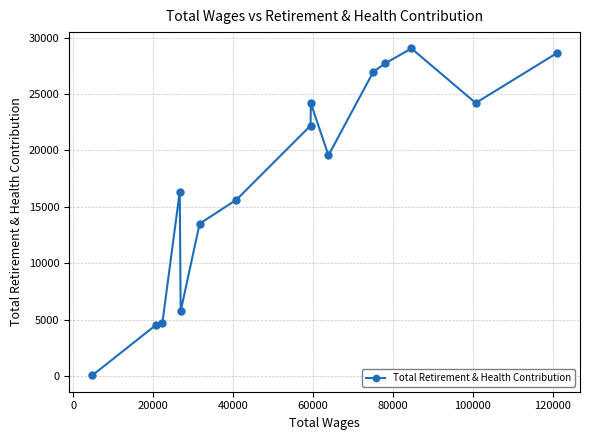

What is the sum of all values?

262859